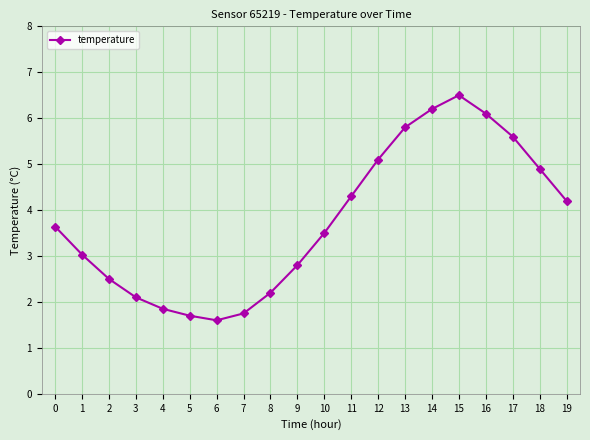

The chart shows a value of 1.1 at 1. True or false?

False